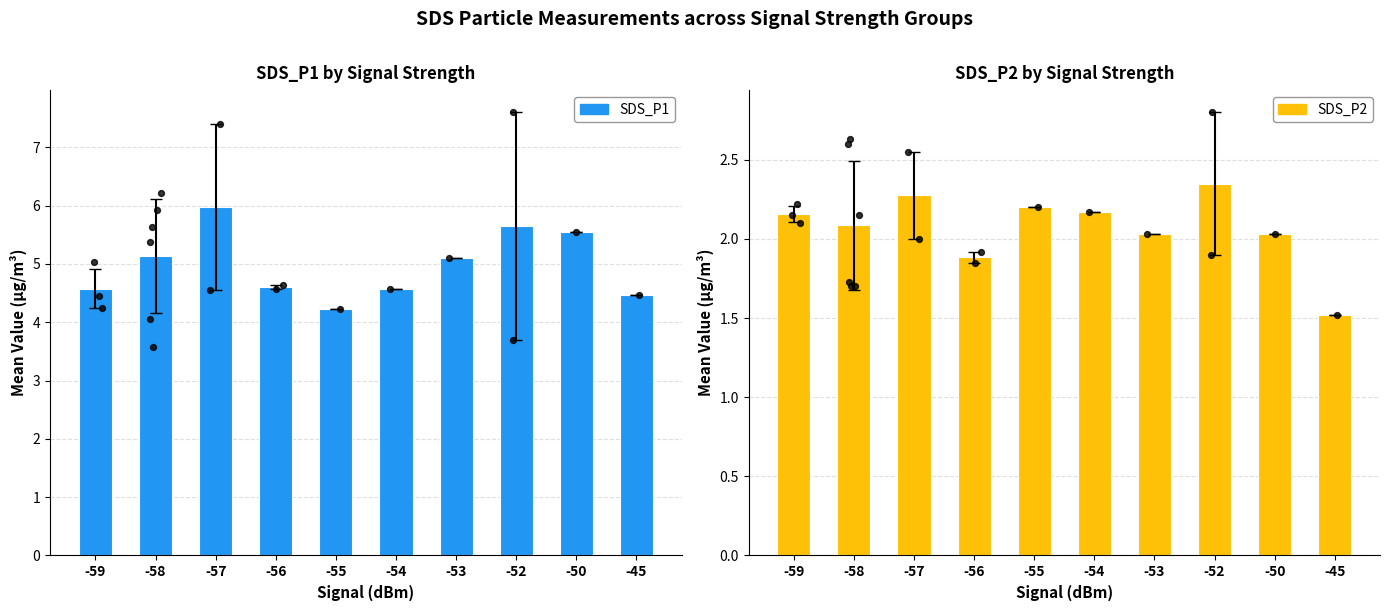

At how many categories does at least one series exceed 3?

10